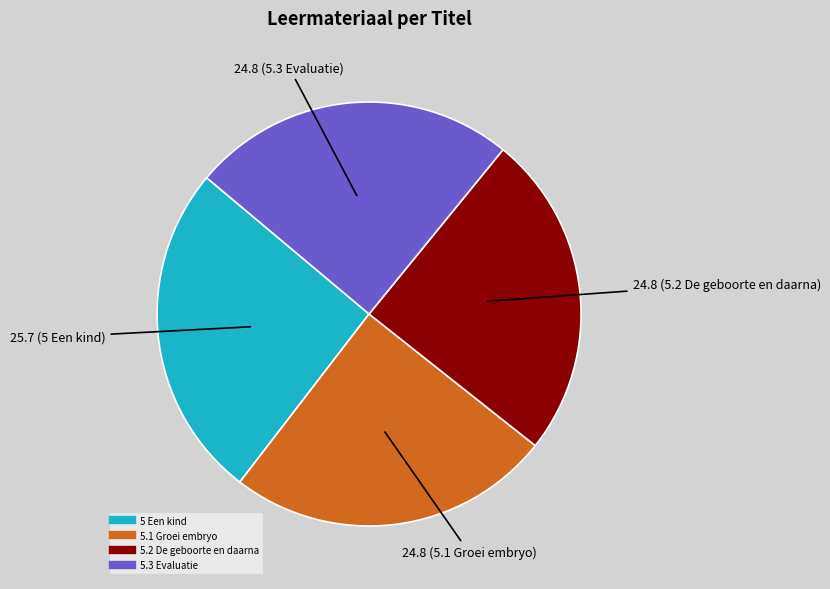

Is there a majority slice in this chart?

No